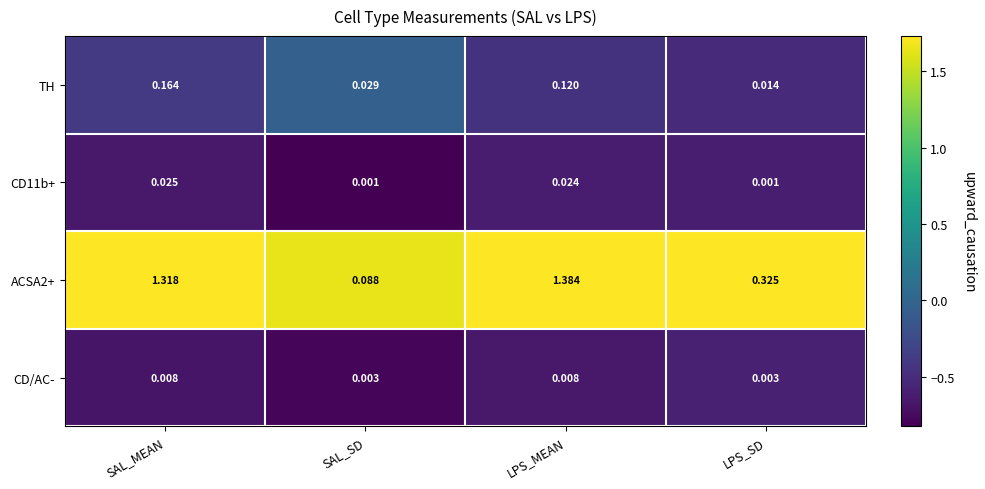

Rank the categories by ACSA2+ value from highest to lowest.

LPS_MEAN, SAL_MEAN, LPS_SD, SAL_SD